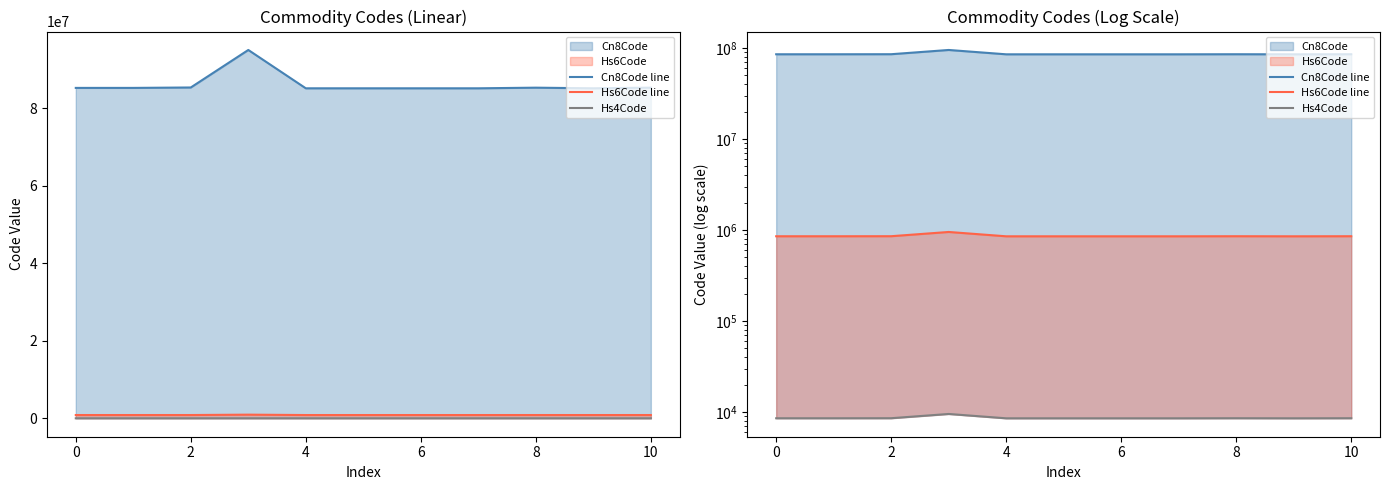

Reading left to right, what are all the values shown in this chart?

Cn8Code line: 85279900	85279900	85389099	95069990	85176910	85176990	85176200	85176990	85340090	85176200	85340090
Hs6Code line: 852799	852799	853890	950699	851769	851769	851762	851769	853400	851762	853400
Hs4Code: 8527	8527	8538	9506	8517	8517	8517	8517	8534	8517	8534